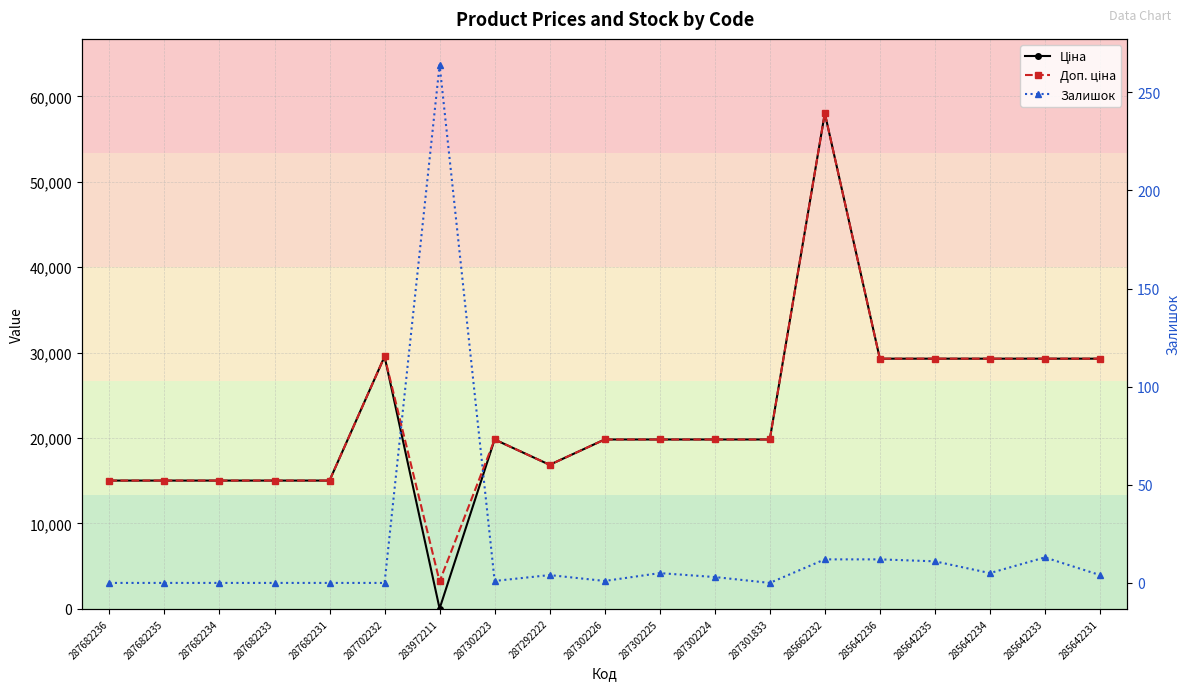

List the labels in order of Залишок value, largest first.

283972211, 285642233, 285662232, 285642236, 285642235, 287302225, 285642234, 287292222, 285642231, 287302224, 287302223, 287302226, 287682236, 287682235, 287682234, 287682233, 287682231, 287702232, 287301833